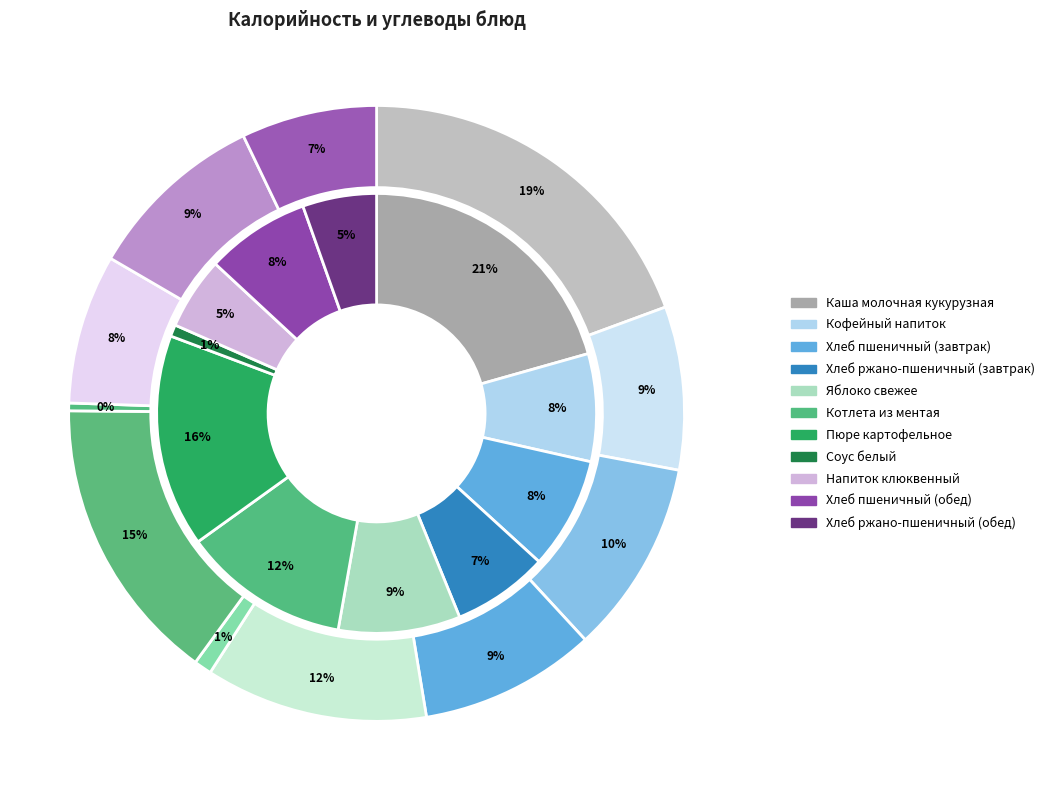

Which series has the widest spread of values?

inner